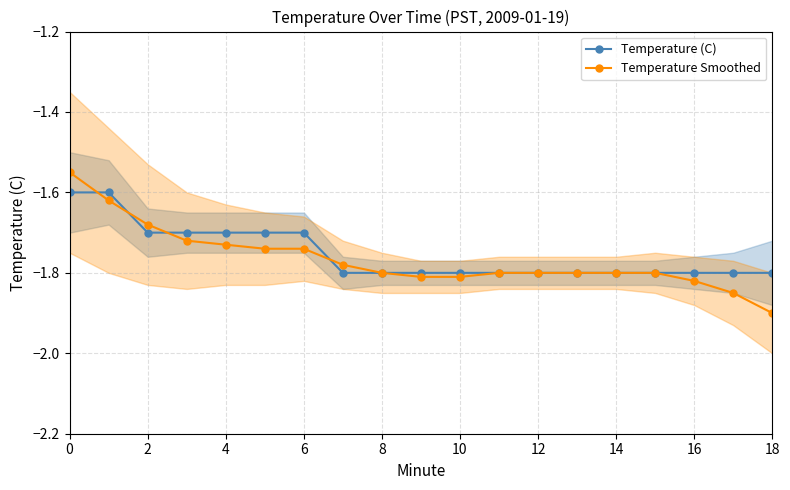

Is the value of Temperature Smoothed at 11 greater than the value of Temperature (C) at 11?

No